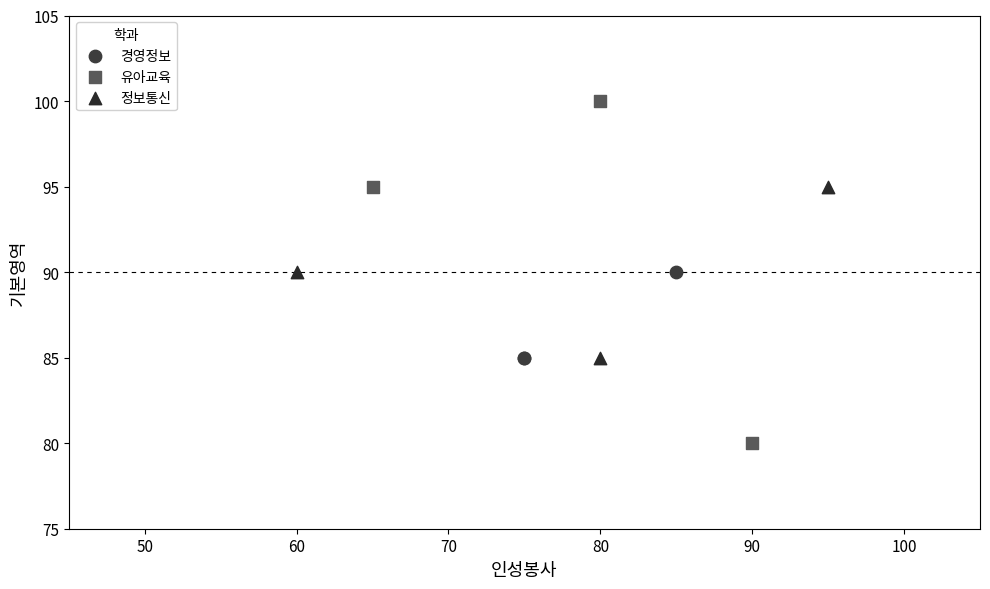

Which series reaches the maximum Y coordinate?

유아교육